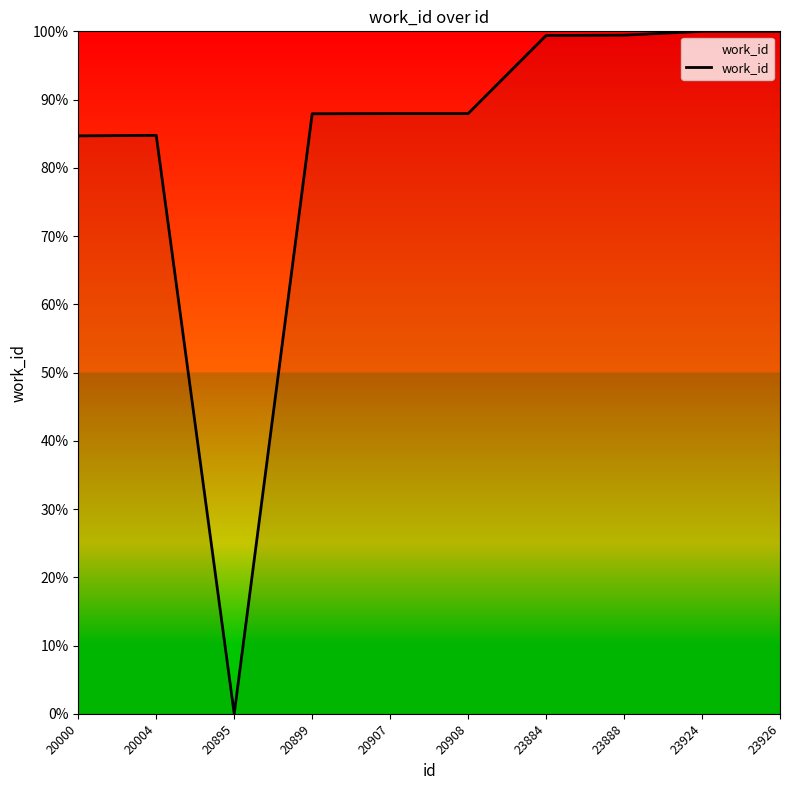

Approximately how many times larger is the value at 23924 compared to 20000?

1.2